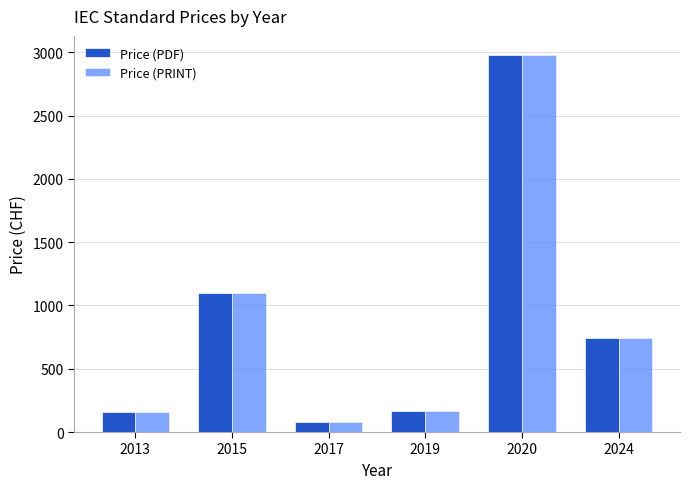

At which label is Price (PDF) closest to 1530?

2015